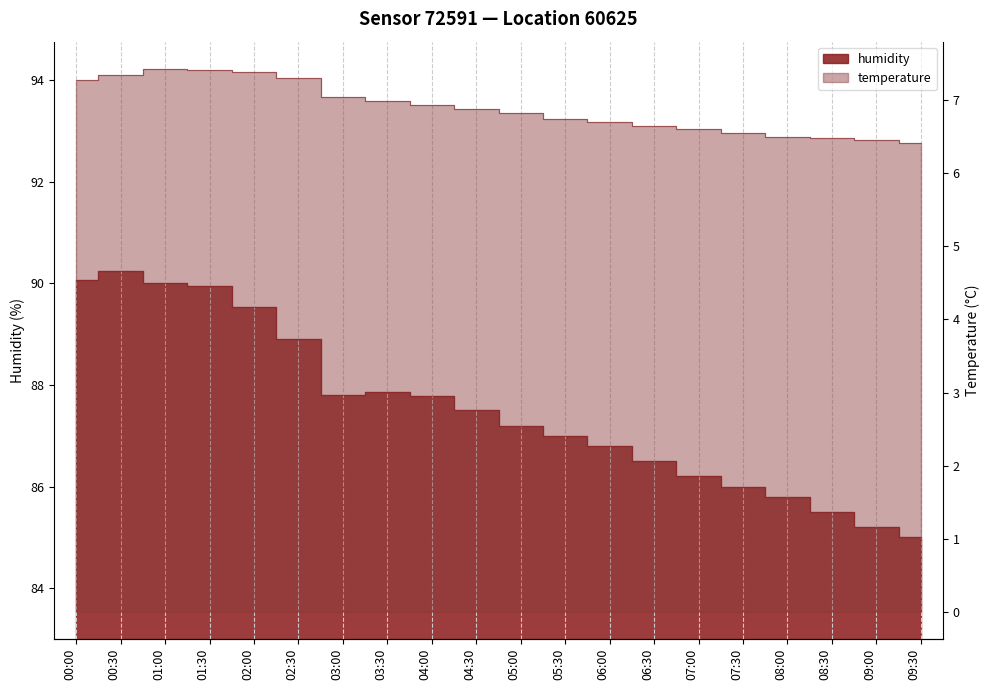

What is the difference between the temperature values at 03:30 and 01:00?

0.4